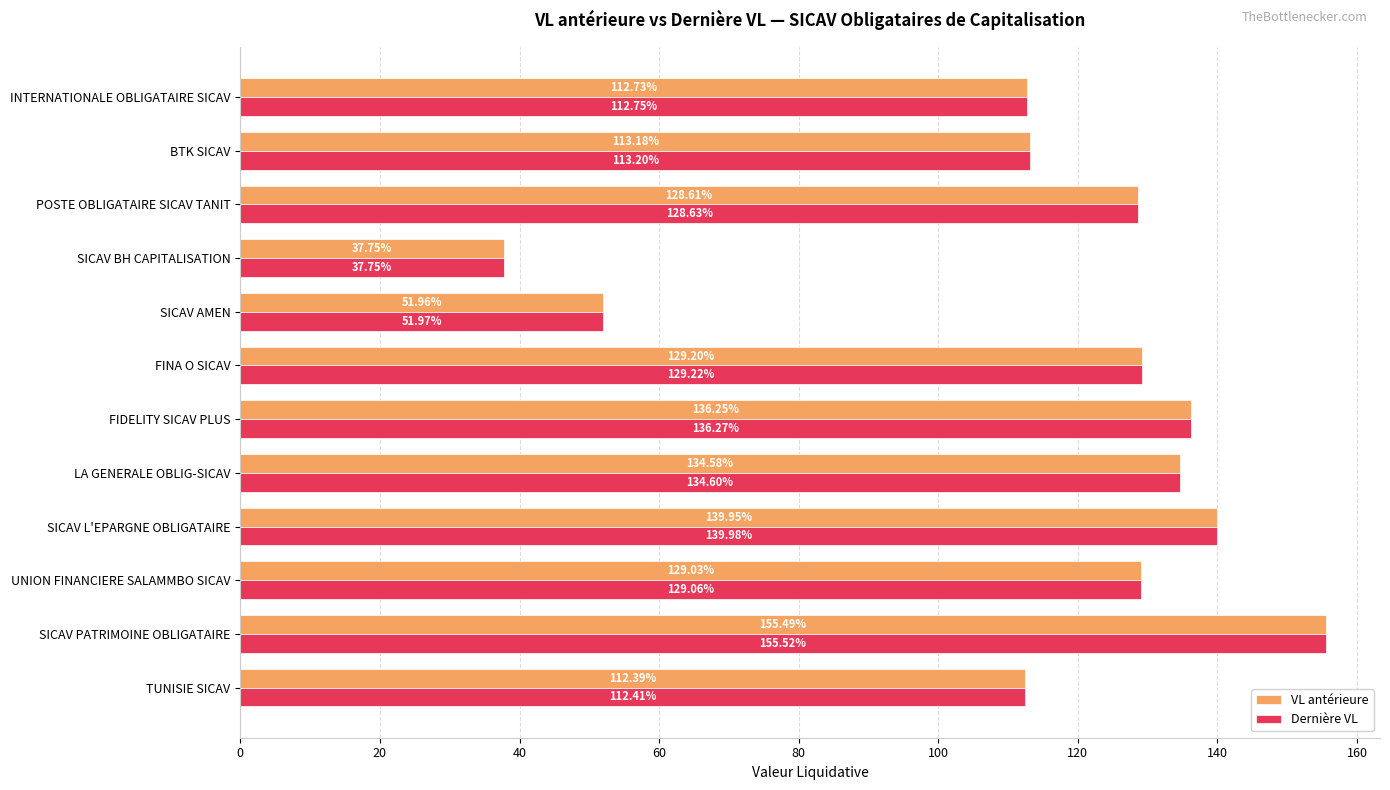

What are all the series names shown in the legend?

VL antérieure, Dernière VL